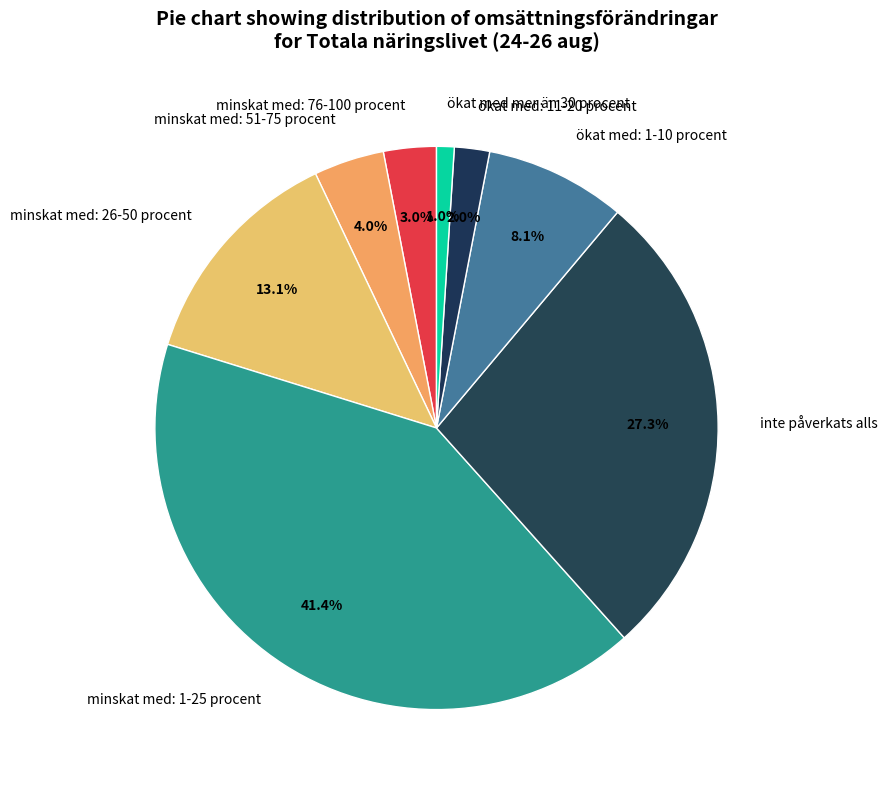

Which has a higher value, minskat med: 76-100 procent or minskat med: 26-50 procent?

minskat med: 26-50 procent